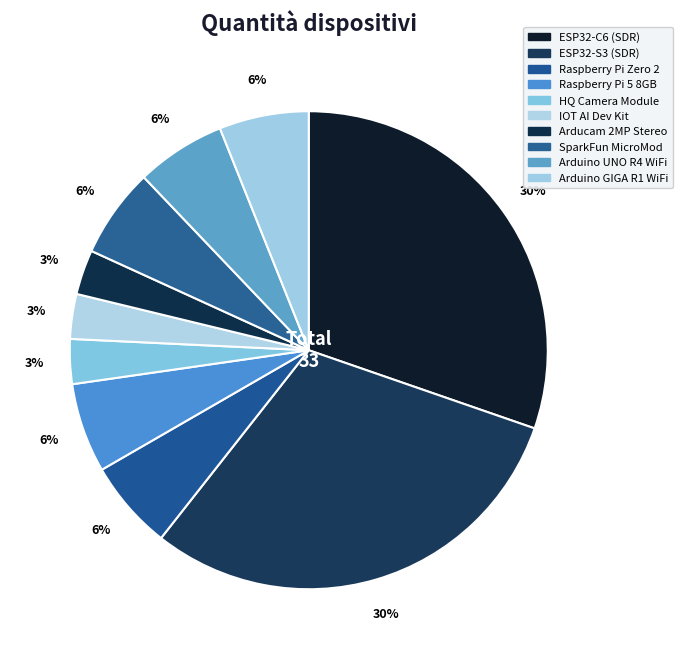

Which has a higher value, Arducam 2MP Stereo or Arduino GIGA R1 WiFi?

Arduino GIGA R1 WiFi